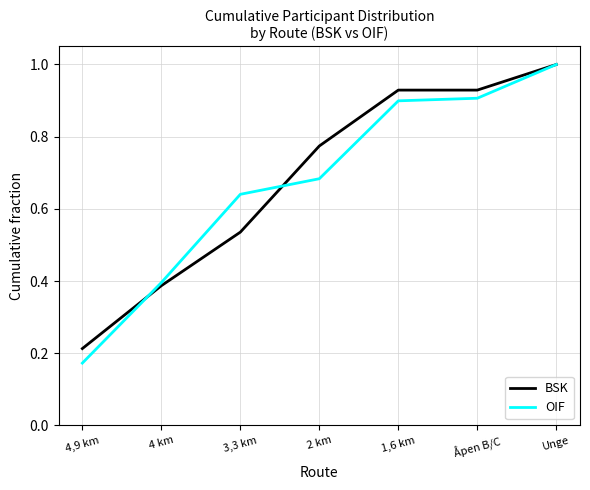

Between 4,9 km and Unge, which series saw the biggest shift?

OIF